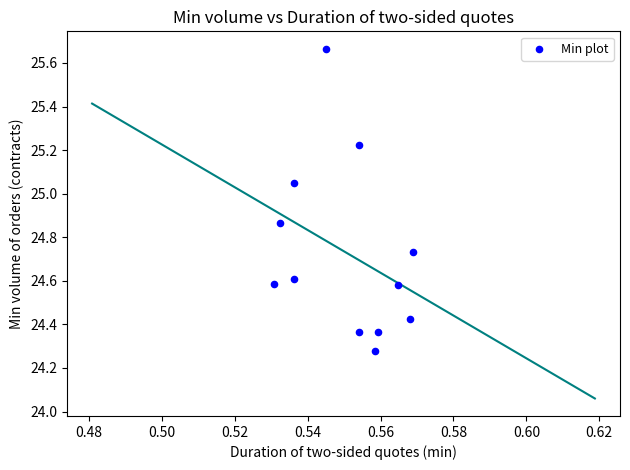

What is the average X value?

0.6